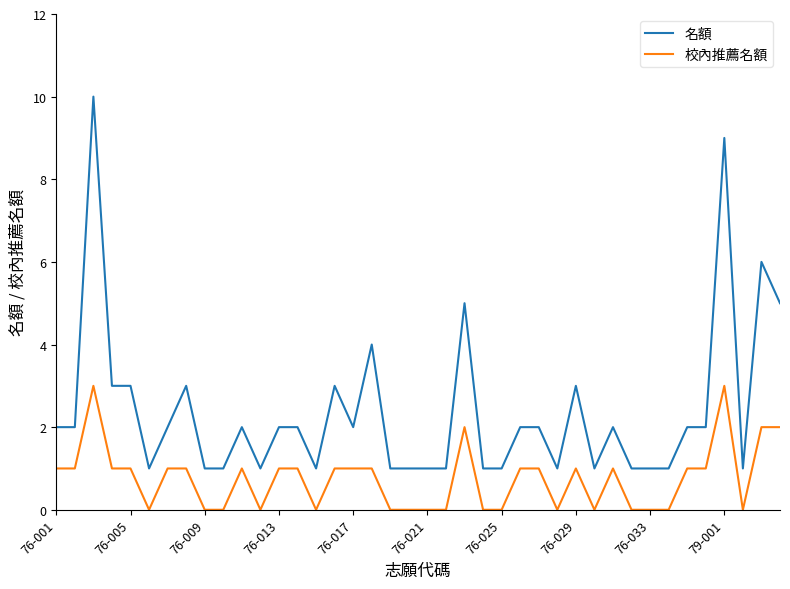

True or false: 校內推薦名額 has more than 1 interior local peaks.

True